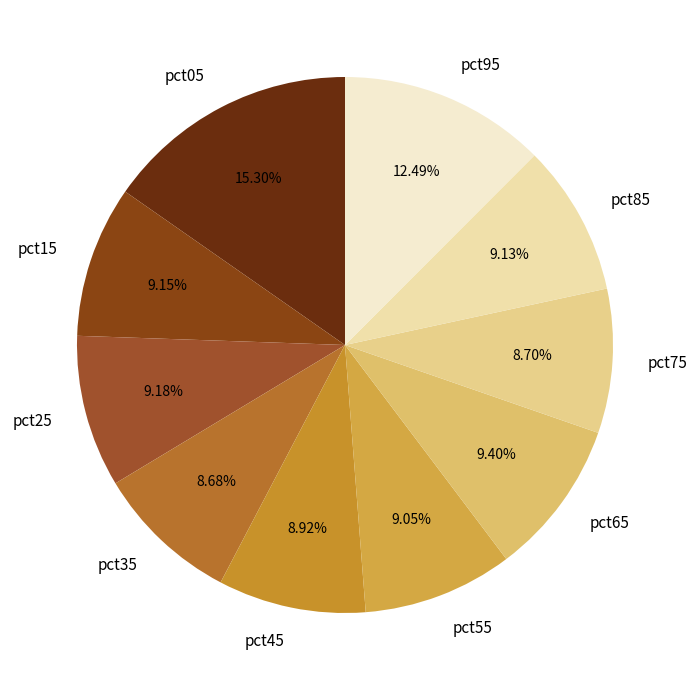

How many segments does this pie chart have?

10